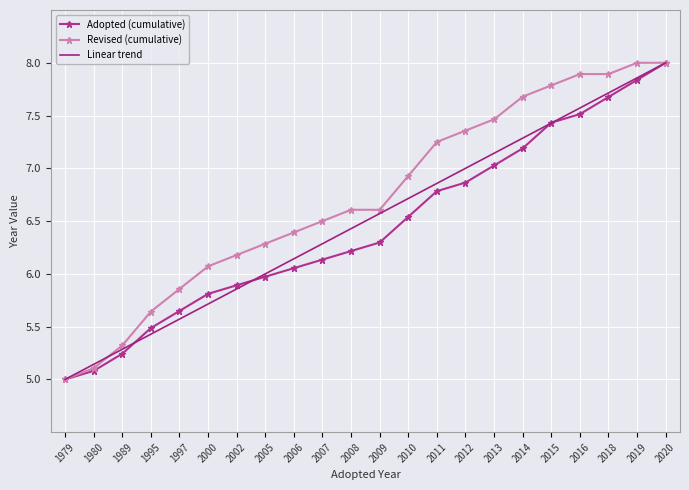

What is the minimum value shown in the chart?

5.0